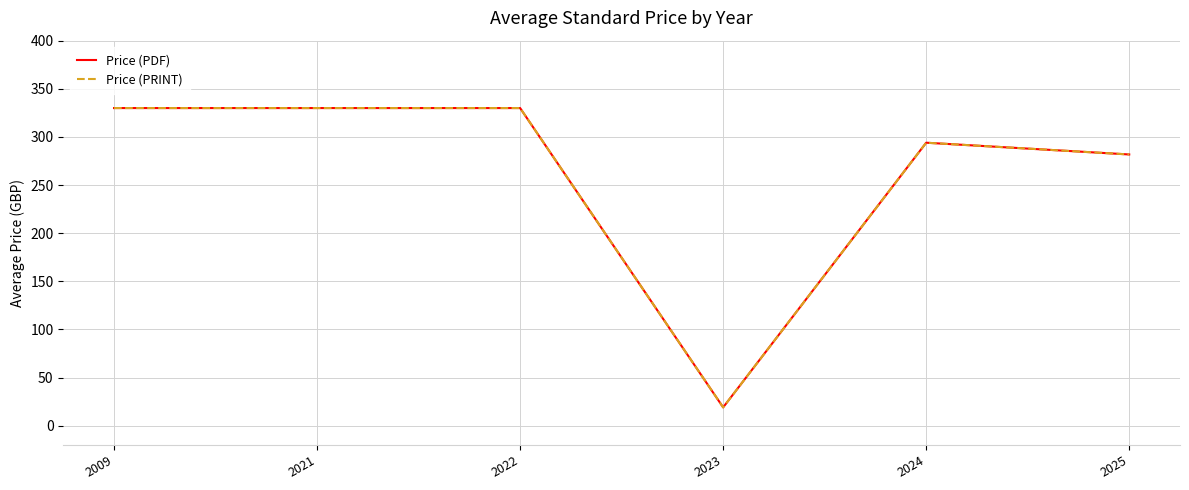

The Price (PRINT) series shows 330.0 at 2022. True or false?

True